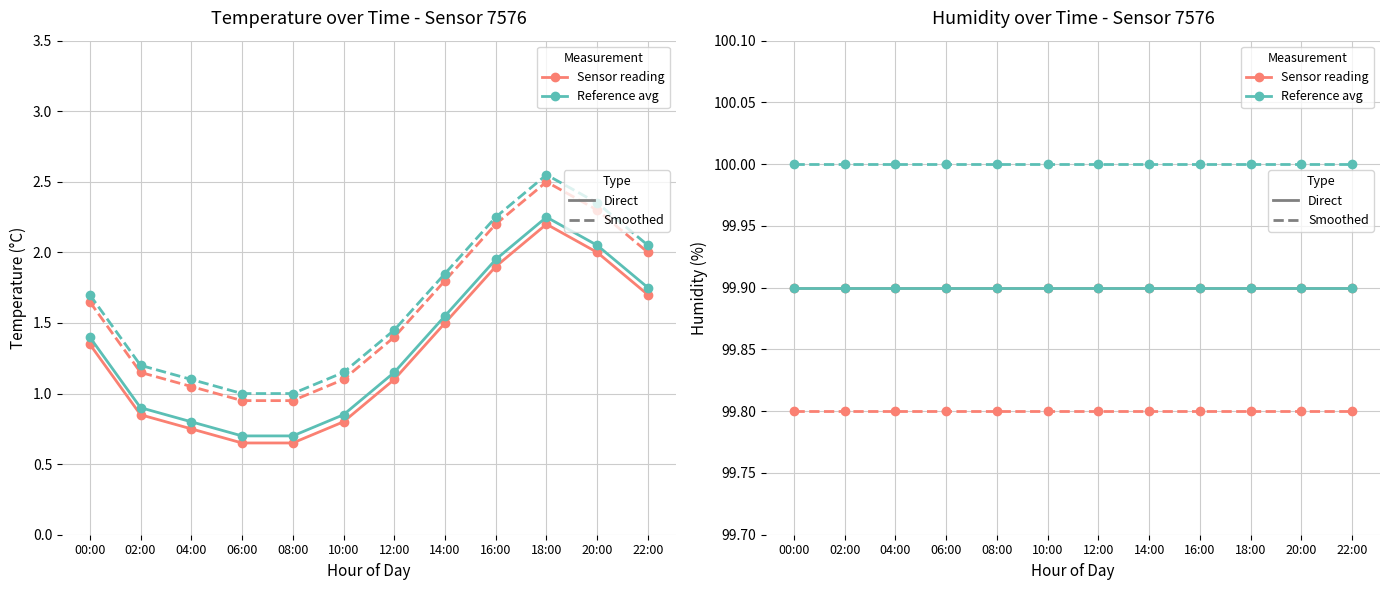

What position from the right is 08:00?

8